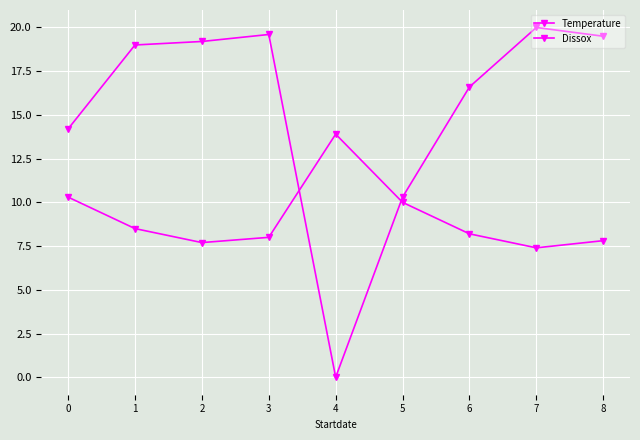

Reading left to right, what are all the values shown in this chart?

Temperature: 14.2	19.0	19.2	19.6	0.0	10.3	16.6	20.0	19.5
Dissox: 10.3	8.5	7.7	8.0	13.9	10.0	8.2	7.4	7.8